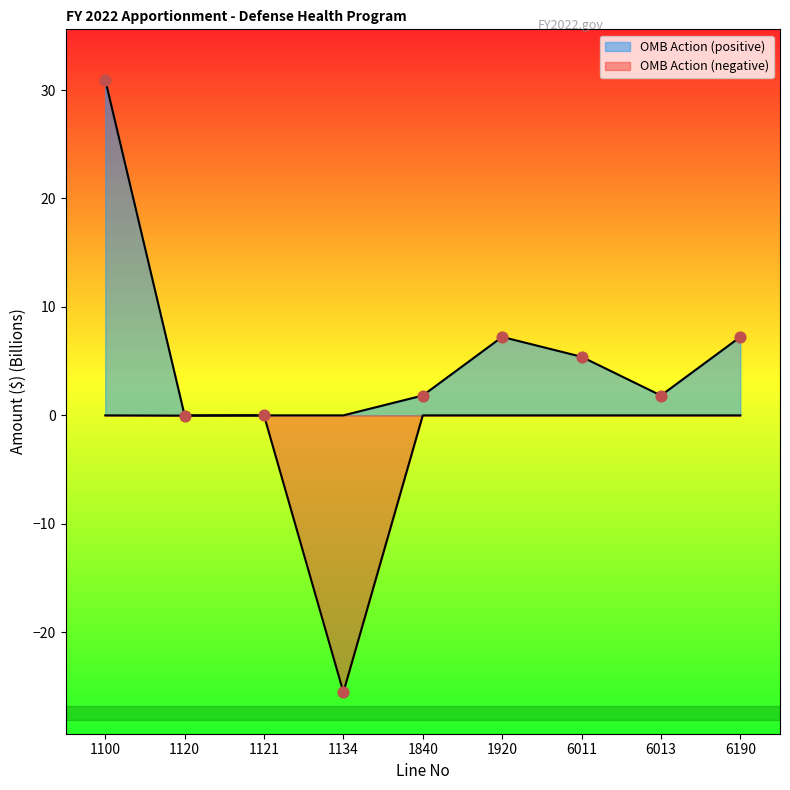

What is the change in value from 1121 to 6190?

+7.2